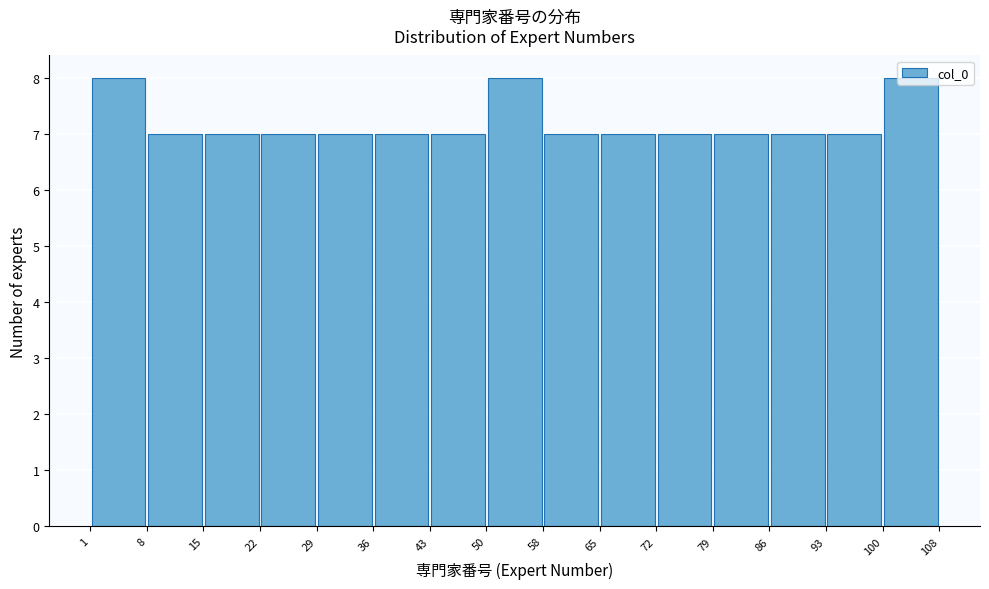

Reading left to right, list every bar in this chart as the range it spans on the x-axis followed by its height. The values are not printed on the chart, so give them approximately, as read against the axis.

1 to 8: 8
8 to 15: 7
15 to 22: 7
22 to 29: 7
29 to 36: 7
36 to 43: 7
43 to 50: 7
50 to 58: 8
58 to 65: 7
65 to 72: 7
72 to 79: 7
79 to 86: 7
86 to 93: 7
93 to 100: 7
100 to 108: 8